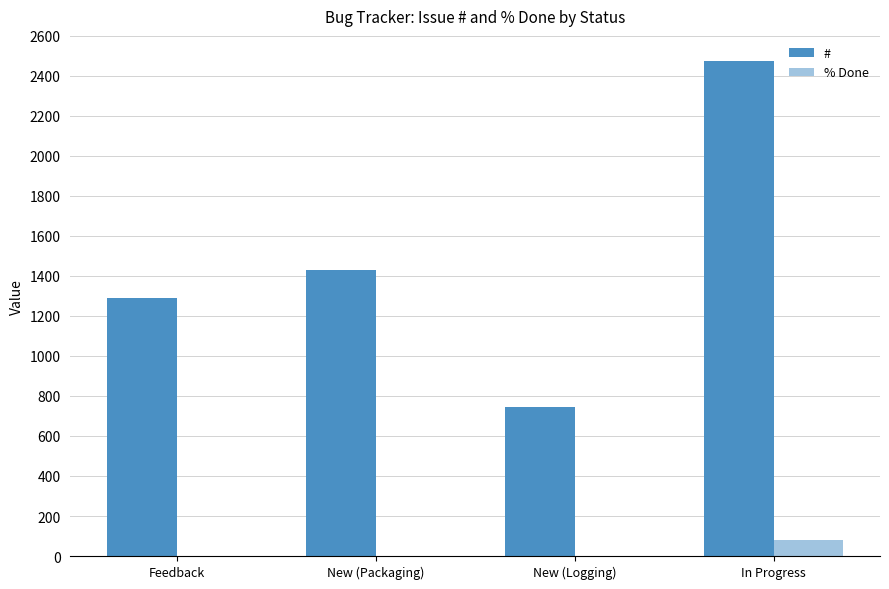

Reading right to left, list all the values displayed in this chart.

#: In Progress=2472	New (Logging)=746	New (Packaging)=1430	Feedback=1292
% Done: In Progress=80	New (Logging)=0	New (Packaging)=0	Feedback=0